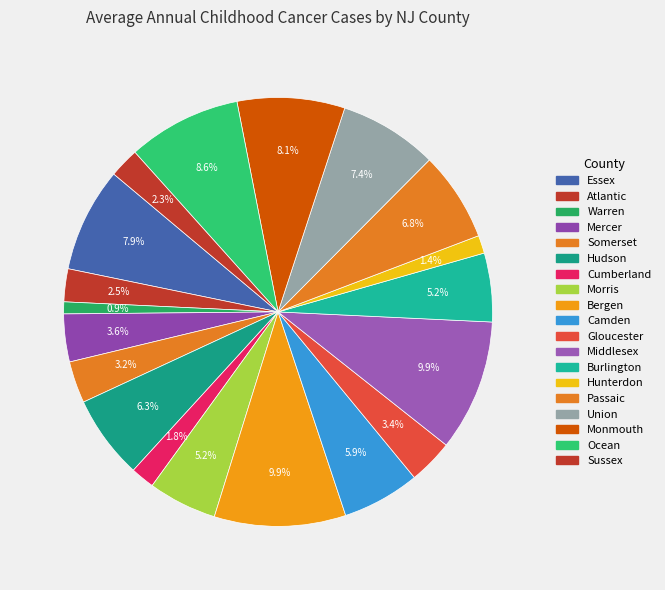

Between Bergen and Ocean, which is larger?

Bergen